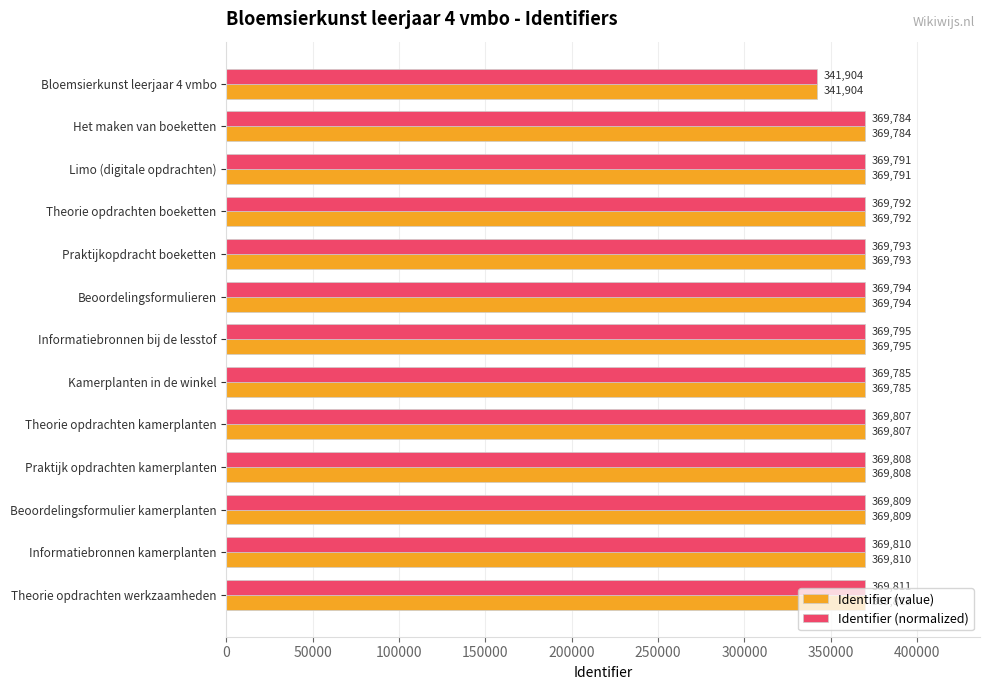

What is the sum of all Identifier (normalized) values?

4779483